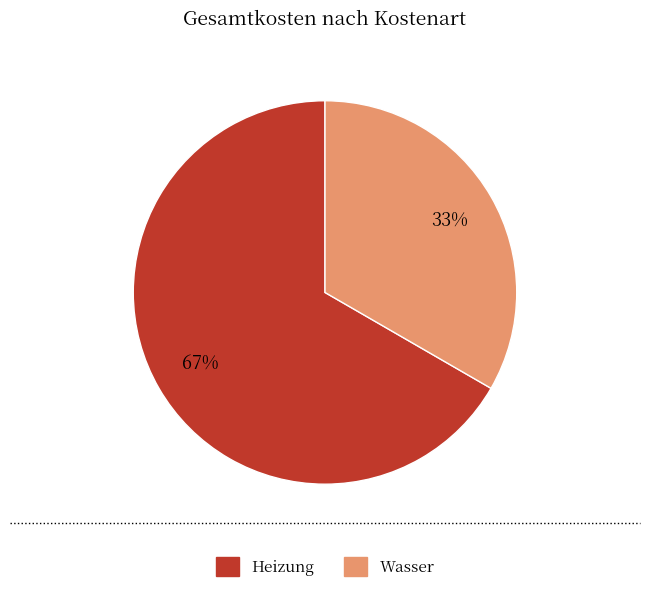

Approximately how many times larger is the value at Heizung compared to Wasser?

2.0